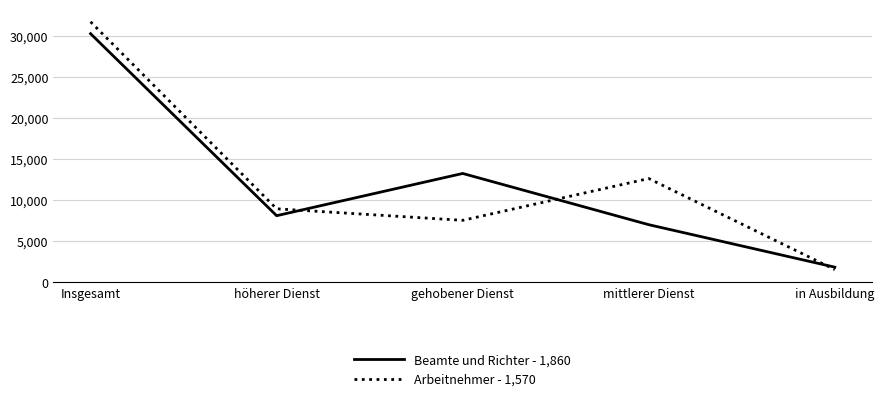

Which label corresponds to the largest value in the chart?

Insgesamt